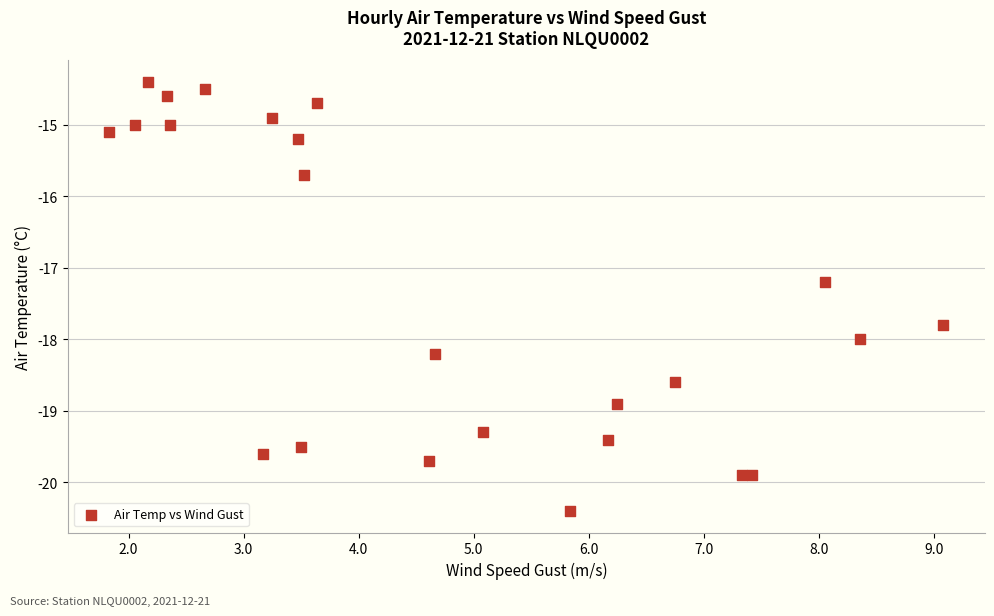

What Y value in the scatter plot is closest to -17?

-17.2